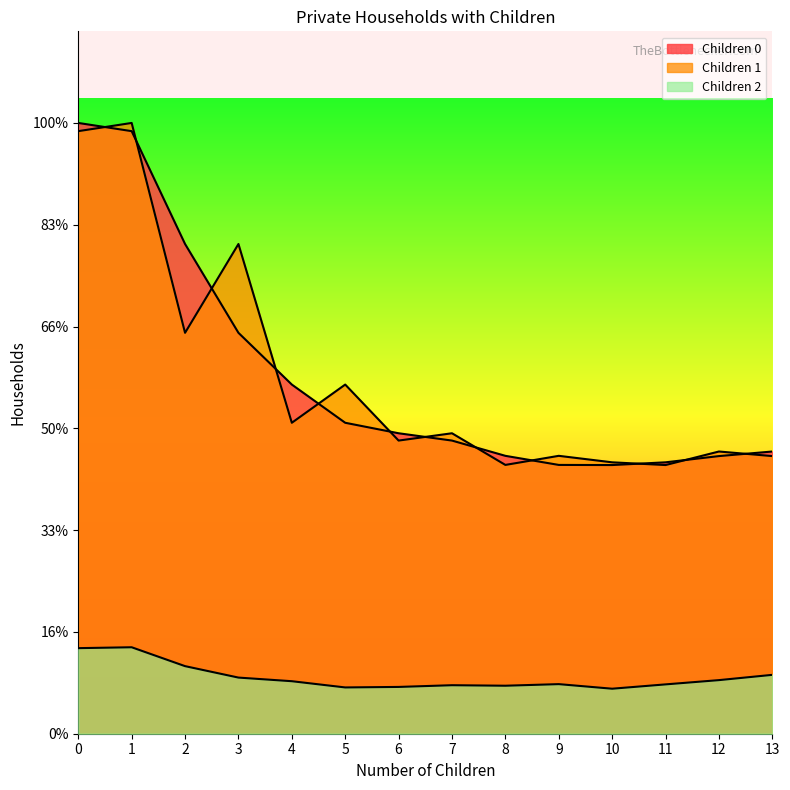

How many data points in Children 1 are above 4726?

6